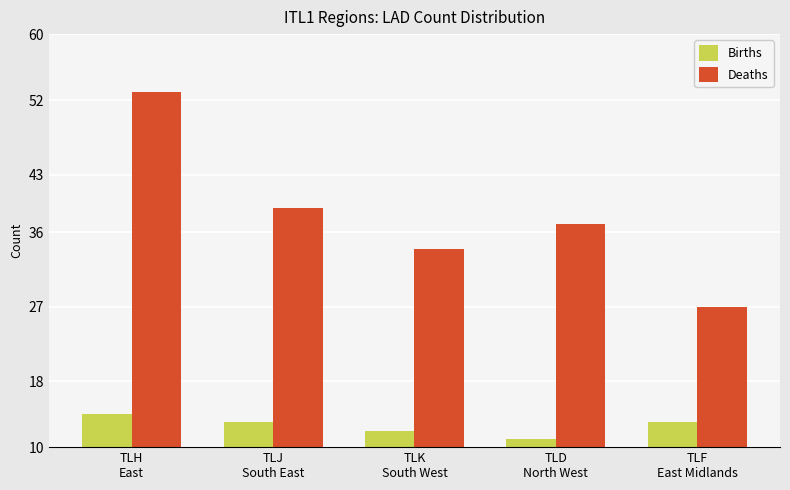

How many Births values are between 12 and 13?

3